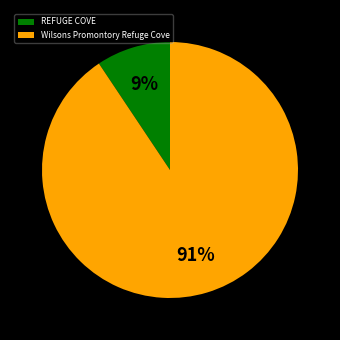

Rank the categories by value from highest to lowest.

Wilsons Promontory Refuge Cove, REFUGE COVE